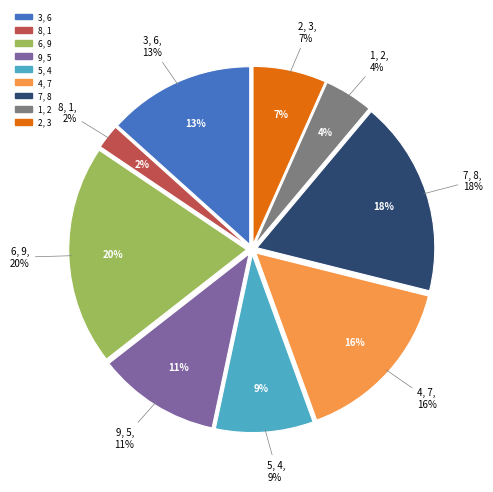

Is there a majority slice in this chart?

No